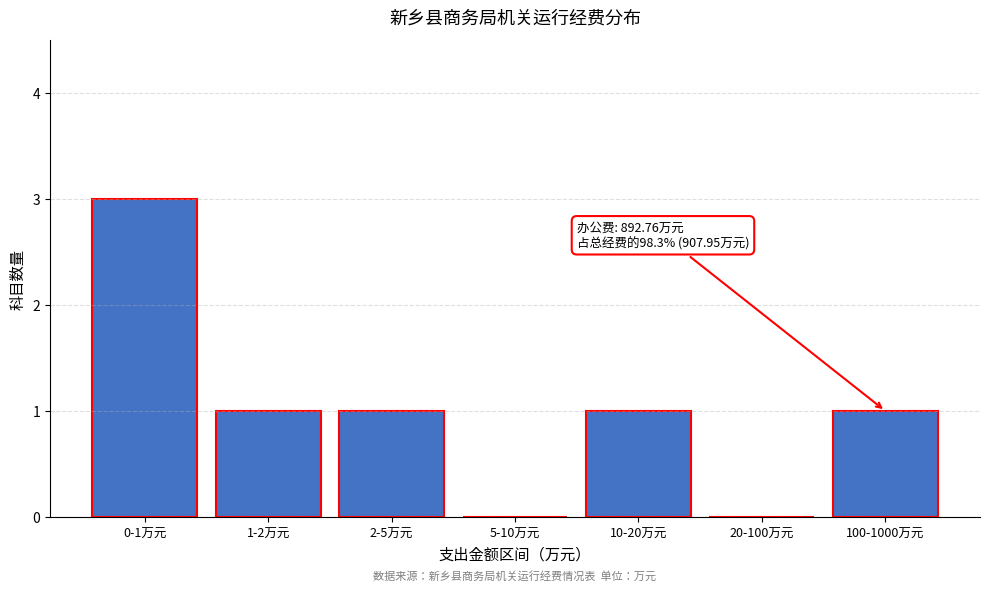

Reading right to left, transcribe all the data shown in this chart.

100-1000万元=1	20-100万元=0	10-20万元=1	5-10万元=0	2-5万元=1	1-2万元=1	0-1万元=3